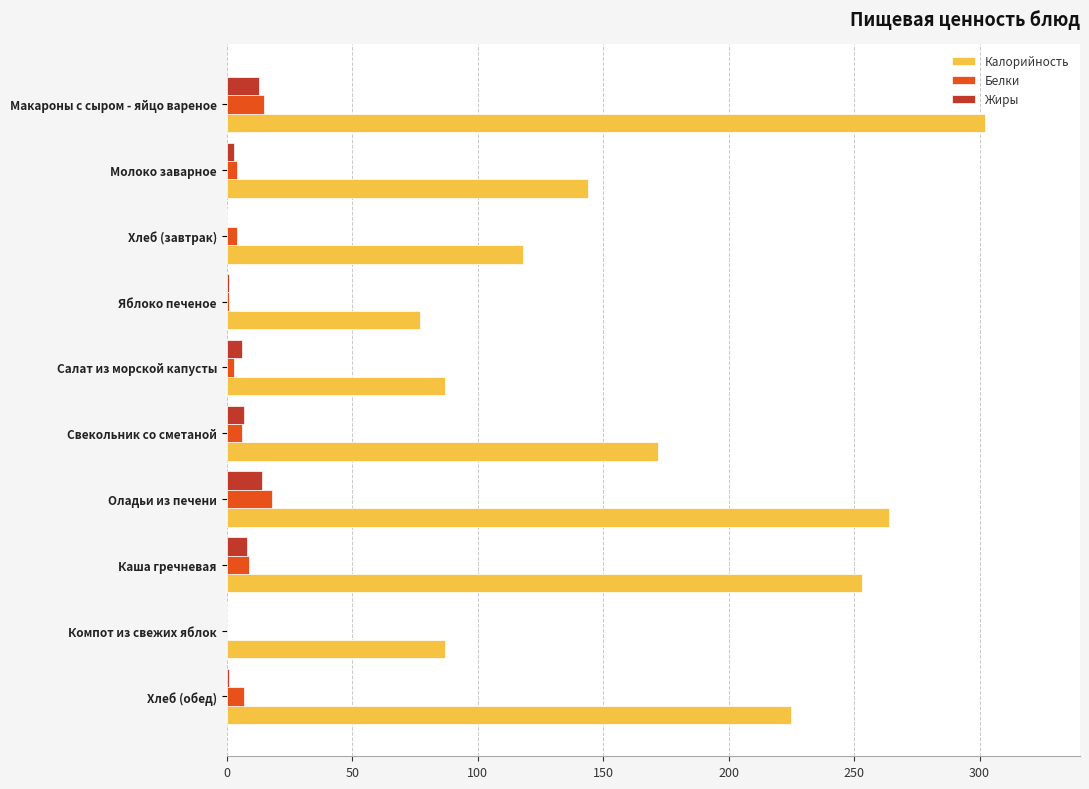

Between Хлеб (завтрак) and Хлеб (обед), which series saw the biggest shift?

Калорийность